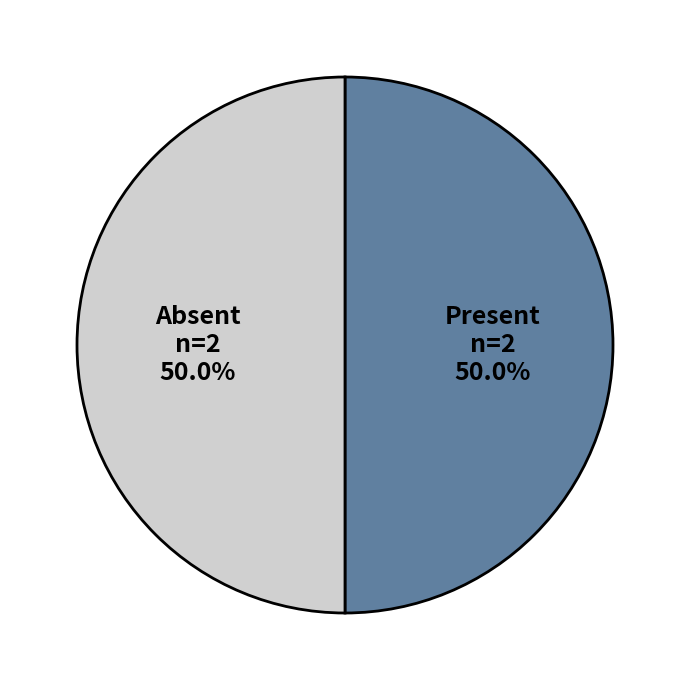

What is the ratio of the value at Absent to the value at Present?

1.0